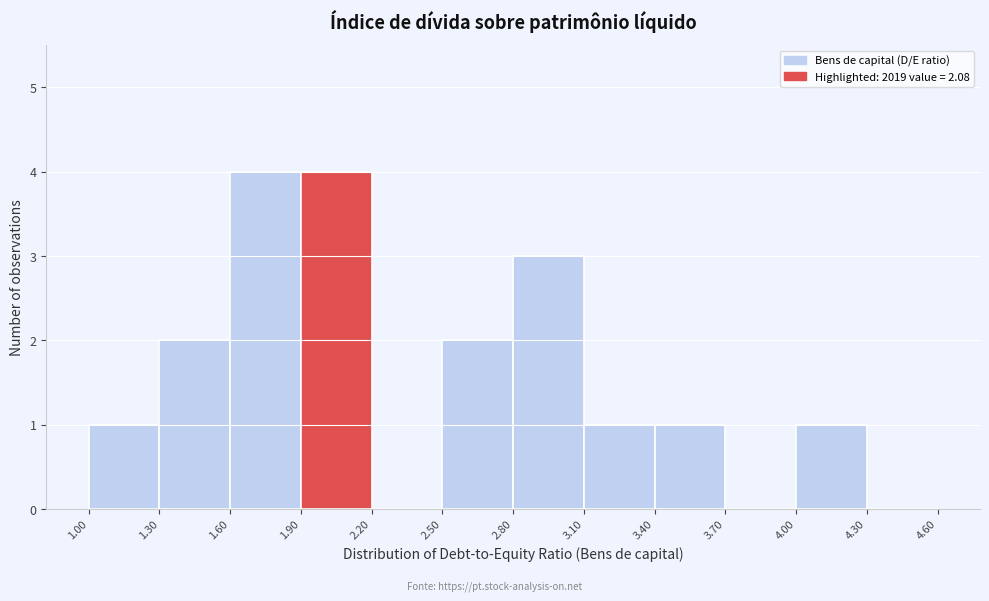

What is the height of the bar covering 3.10 to 3.40 on the x-axis? The values are not printed on the chart, so give them approximately, as read against the axis.

1